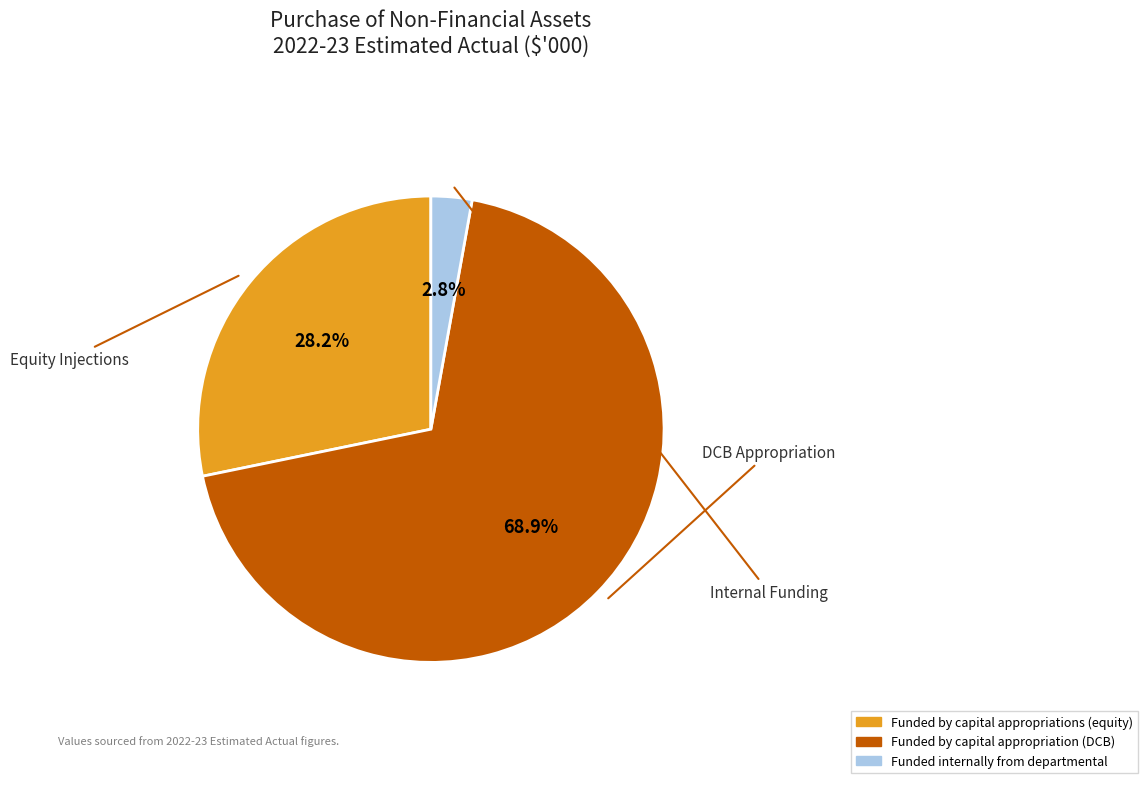

Is it true that Funded by capital appropriations (equity) is 28% of the pie?

True